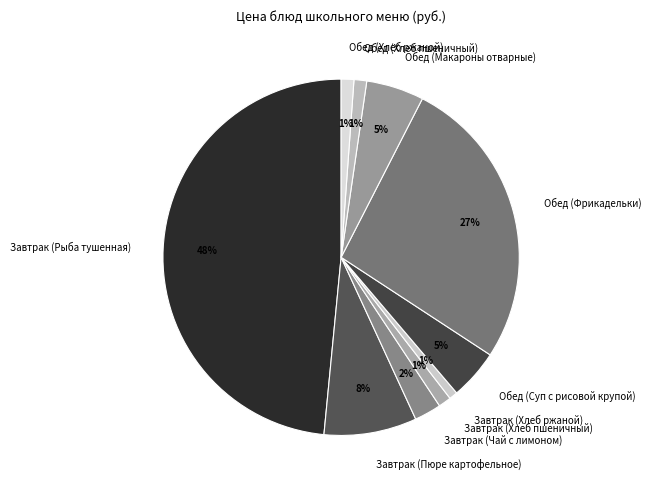

Does Обед (Фрикадельки) account for over 50% of the chart?

No